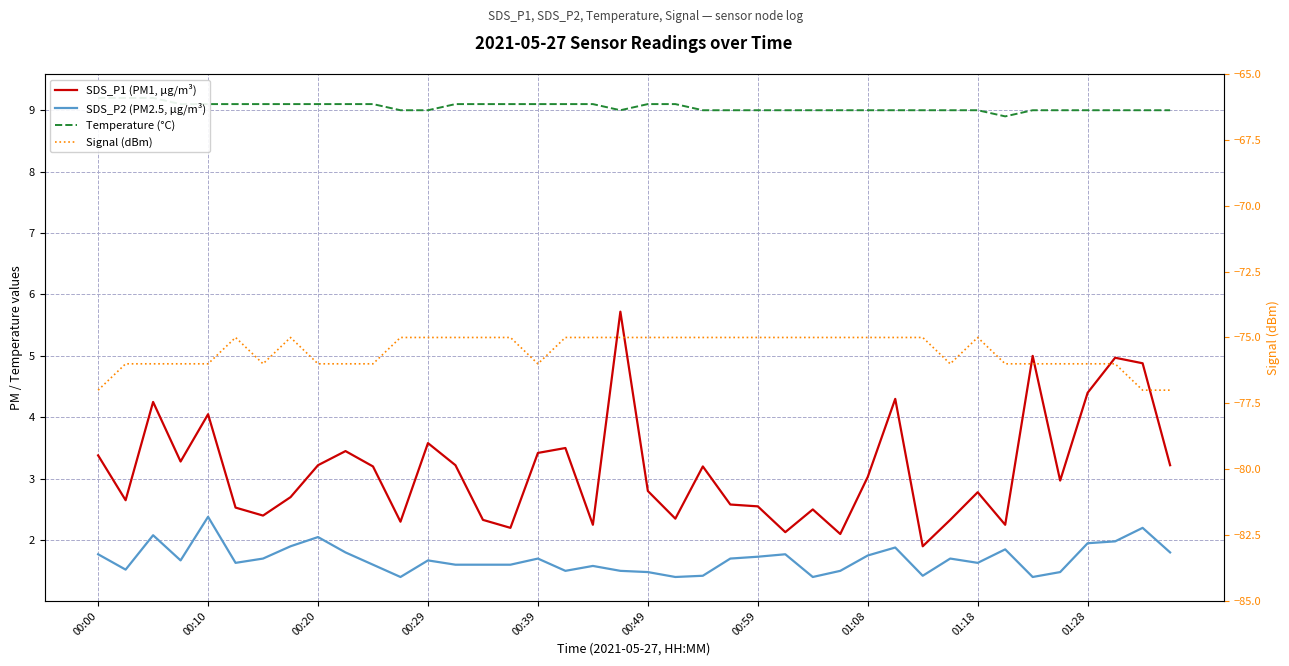

Is the value of Signal (dBm) at 01:28 greater than the value of SDS_P2 (PM2.5, µg/m³) at 18?

No